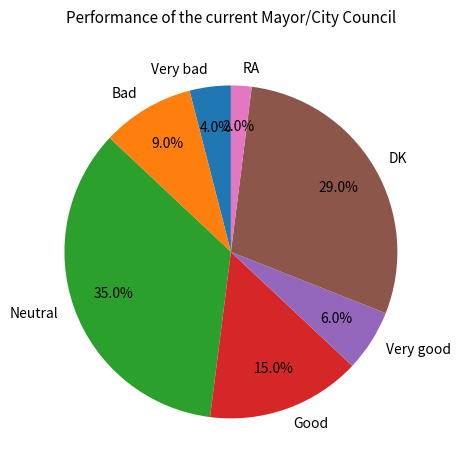

Approximately how many times larger is the value at Bad compared to DK?

0.3